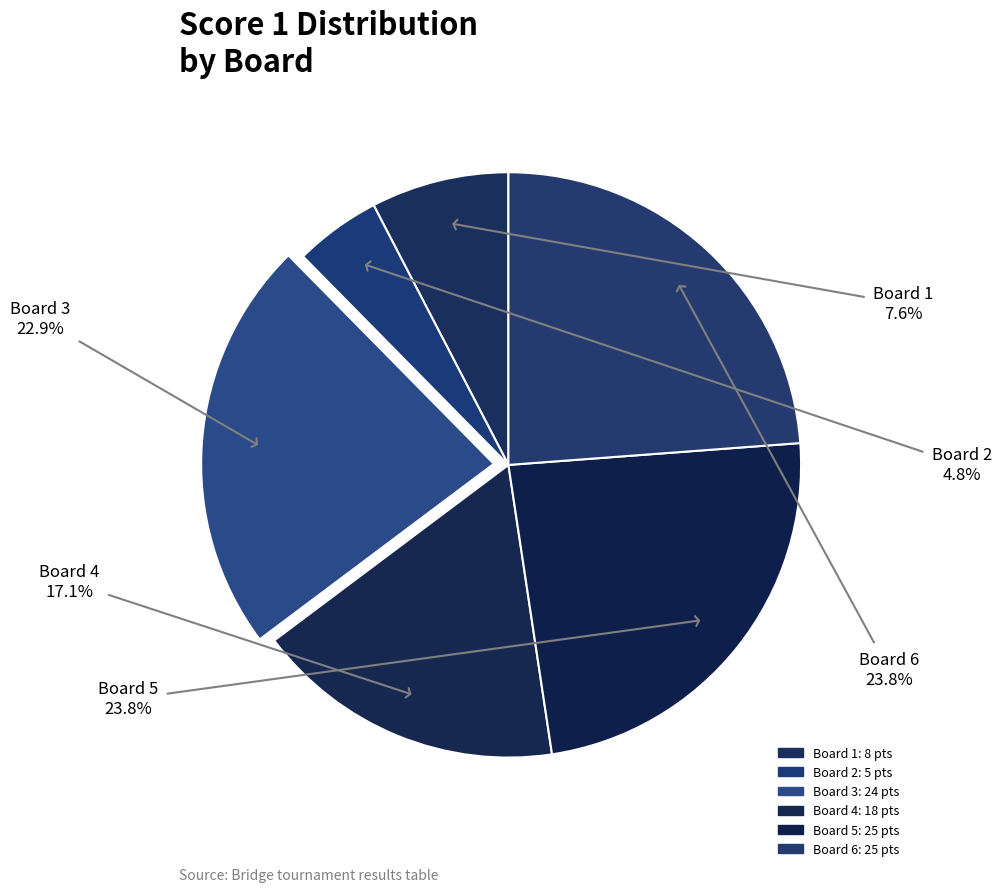

How many slices are in this pie chart?

6